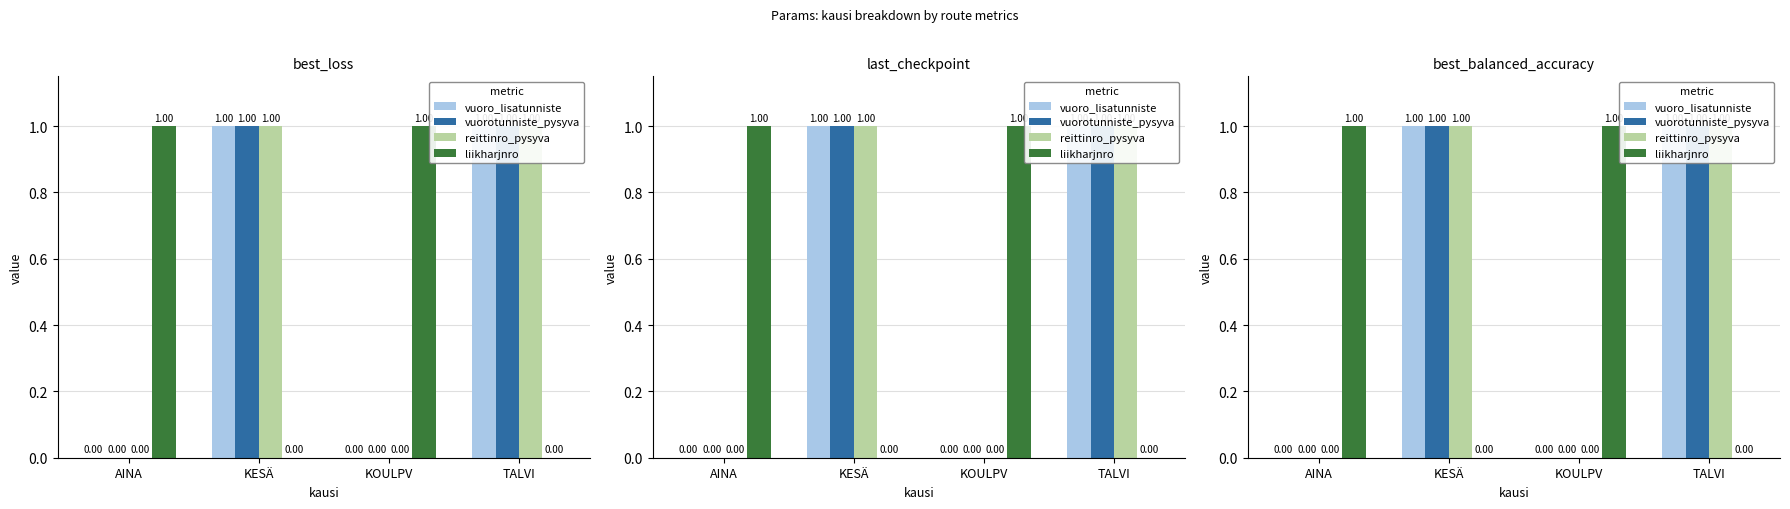

Is it true that vuoro_lisatunniste equals 1.0 at TALVI?

True